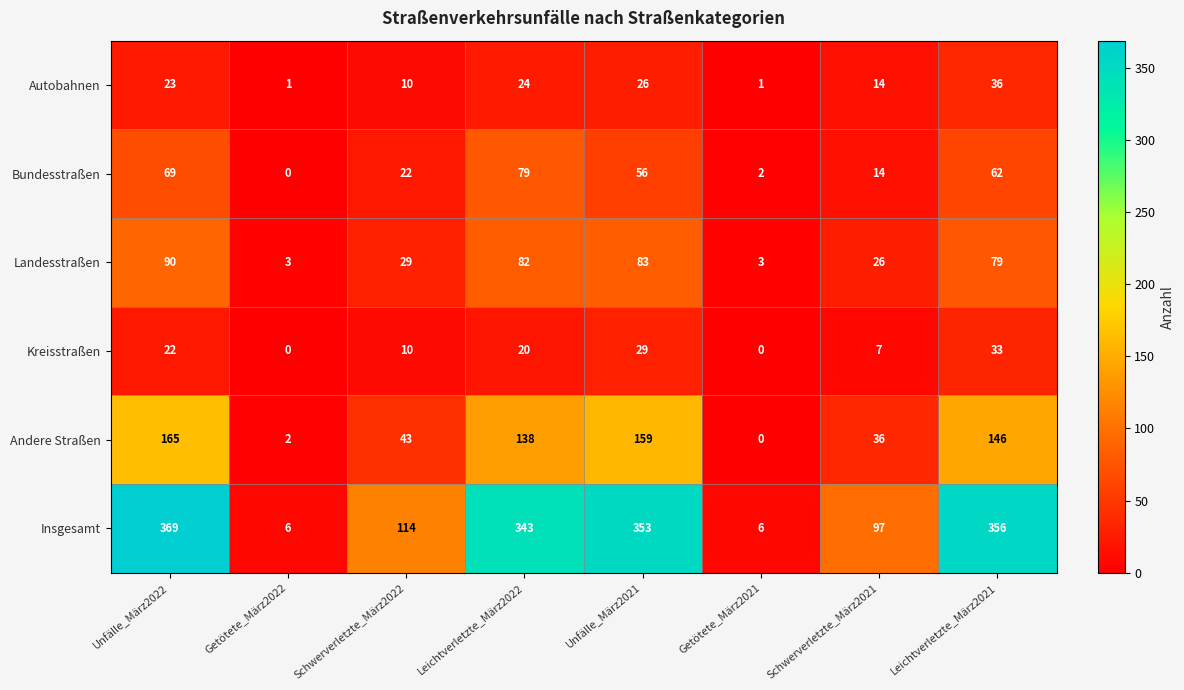

List the series in order of their peak value, highest first.

Insgesamt, Andere Straßen, Landesstraßen, Bundesstraßen, Autobahnen, Kreisstraßen